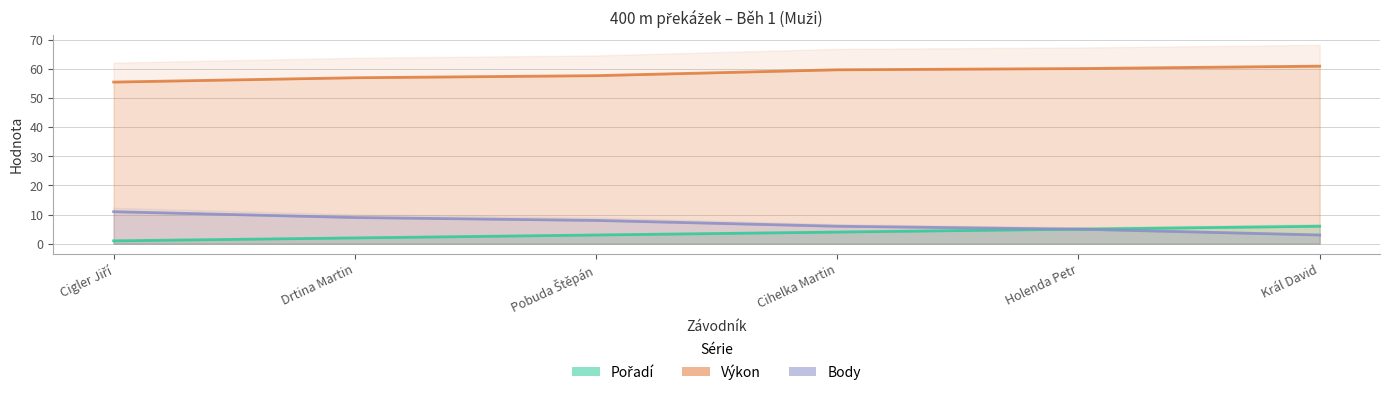

True or false: Výkon and Body intersect in this chart.

False